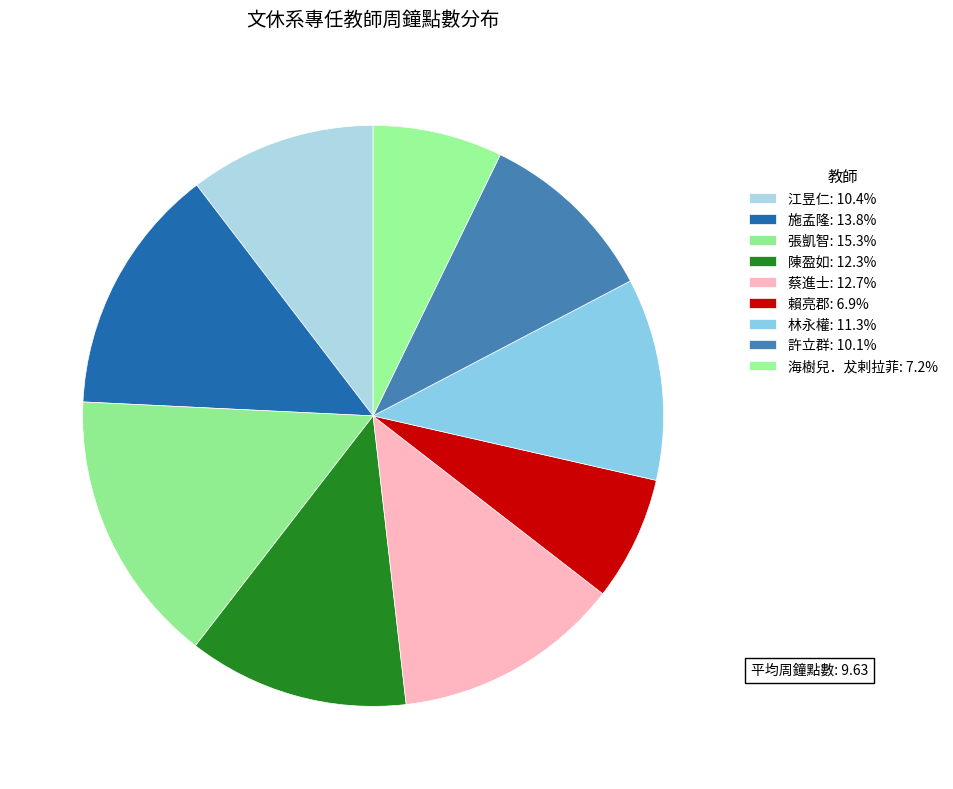

True or false: 海樹兒．犮剌拉菲 accounts for 22% of the total.

False